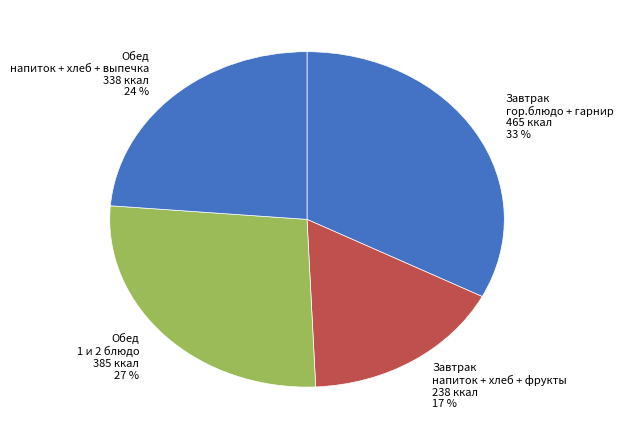

To the nearest percent, what portion does Завтрак напиток + хлеб + фрукты 238 ккал 17 % represent?

17%